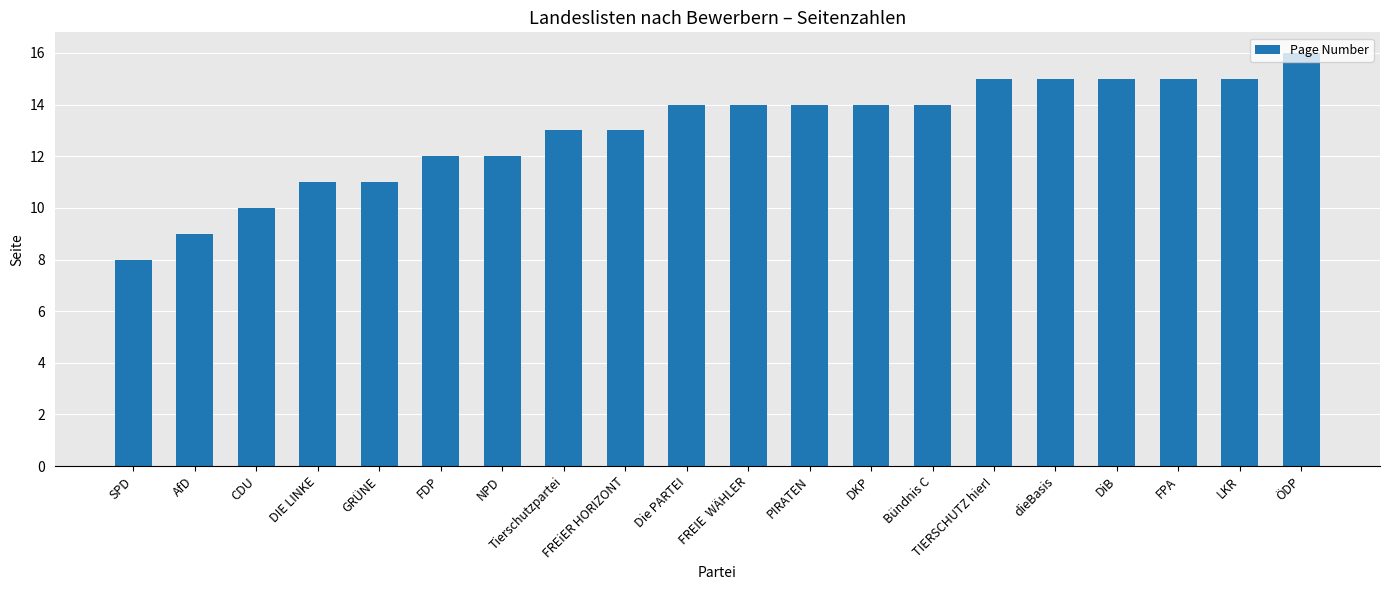

Between LKR and PIRATEN, which is larger?

LKR